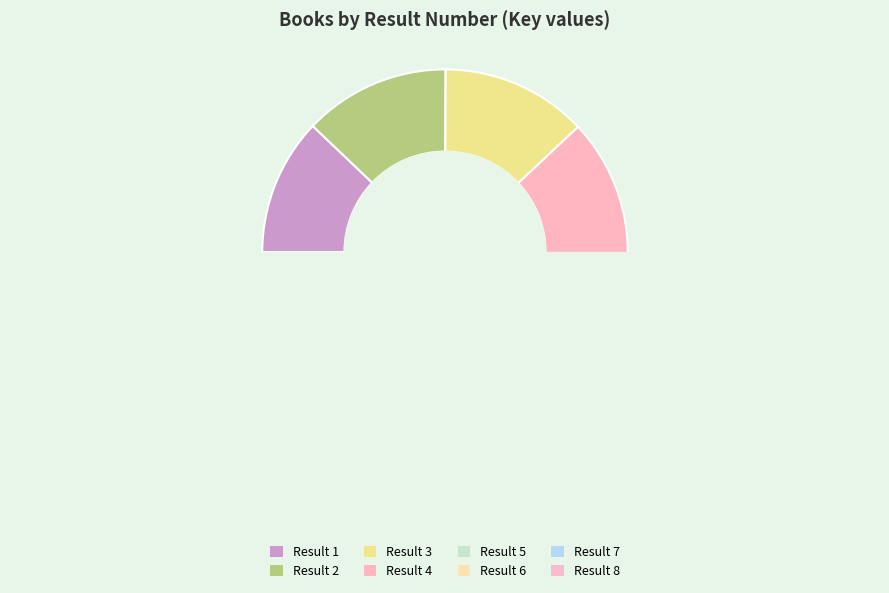

Does 2 represent more than half of the total?

No